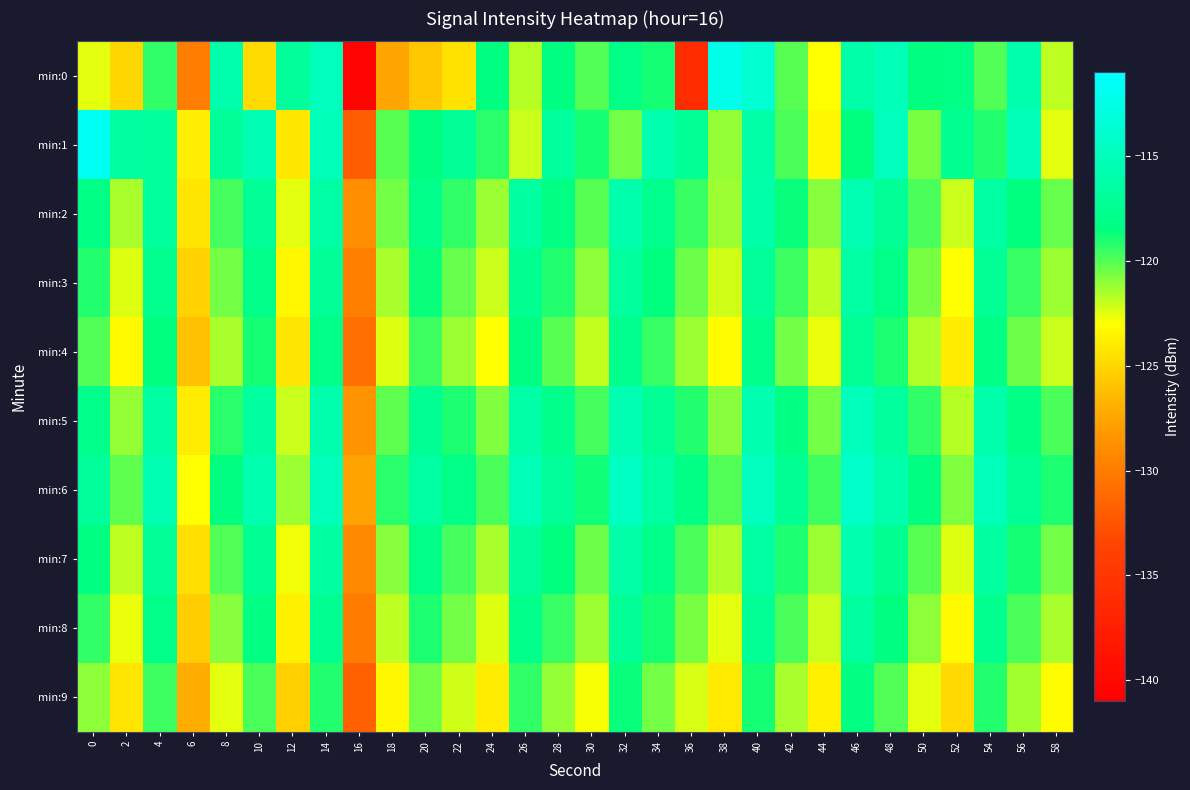

What is the total value across all series at 24?

-1212.6